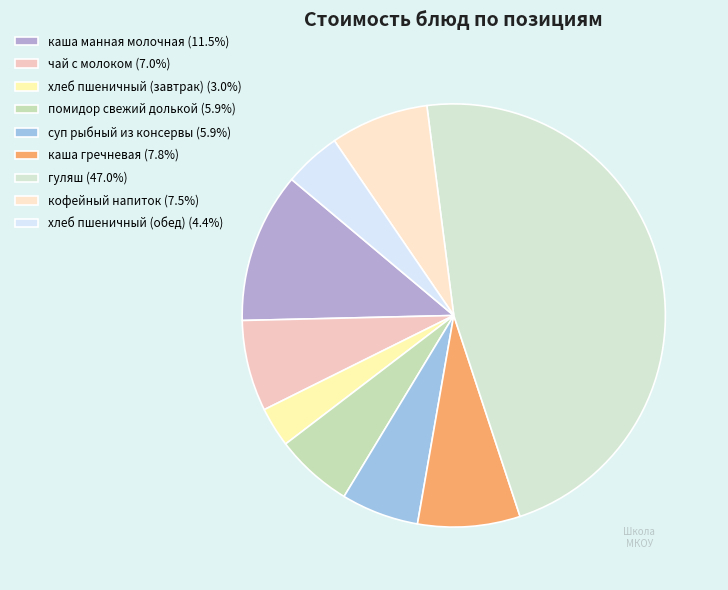

To the nearest percent, what is the combined percentage of хлеб пшеничный (обед) and чай с молоком?

11%